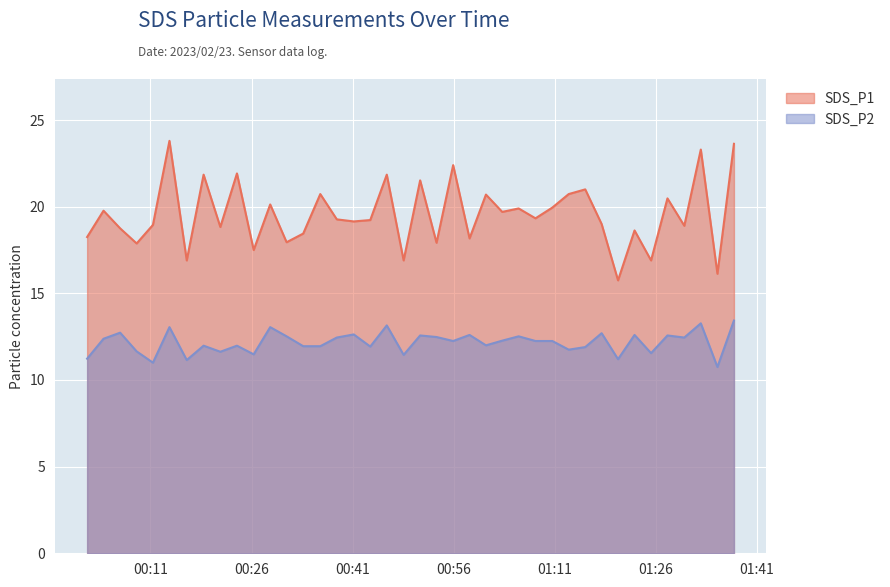

What is the difference between the highest and lowest values at 2023/02/23 00:21:22?

7.2